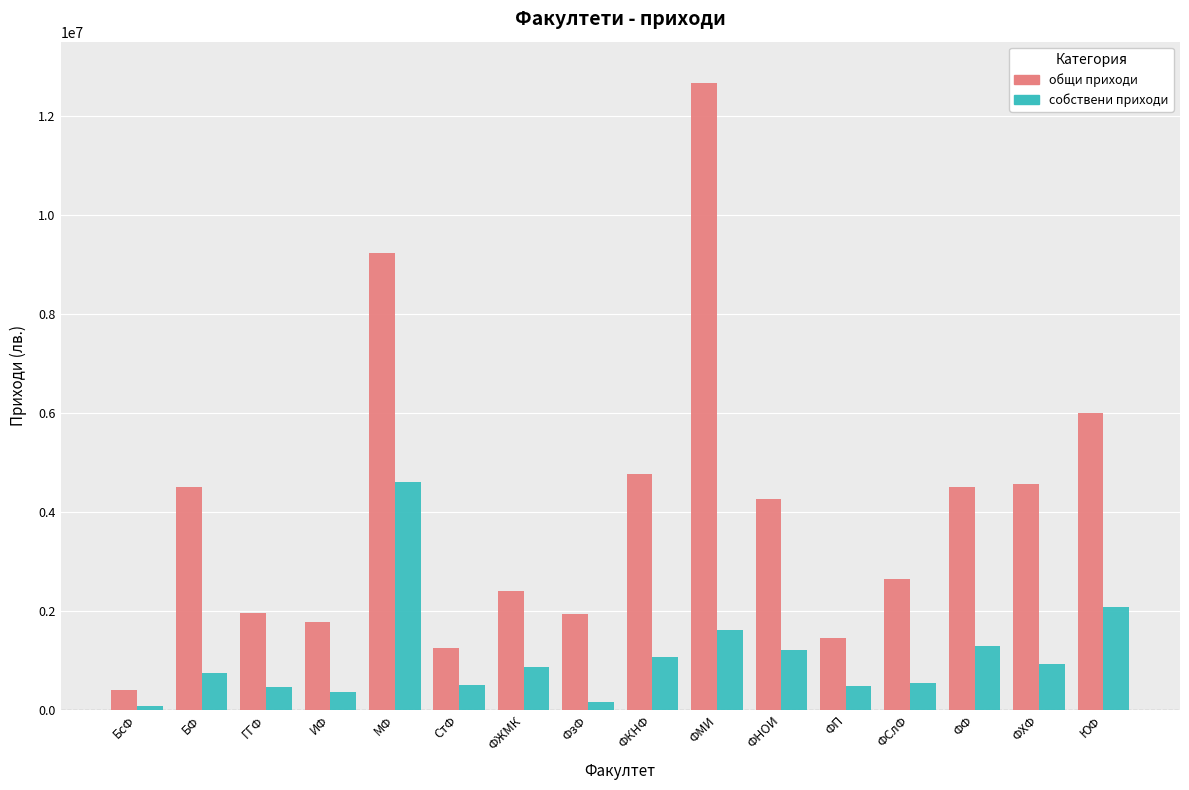

How many groups of bars are there?

16